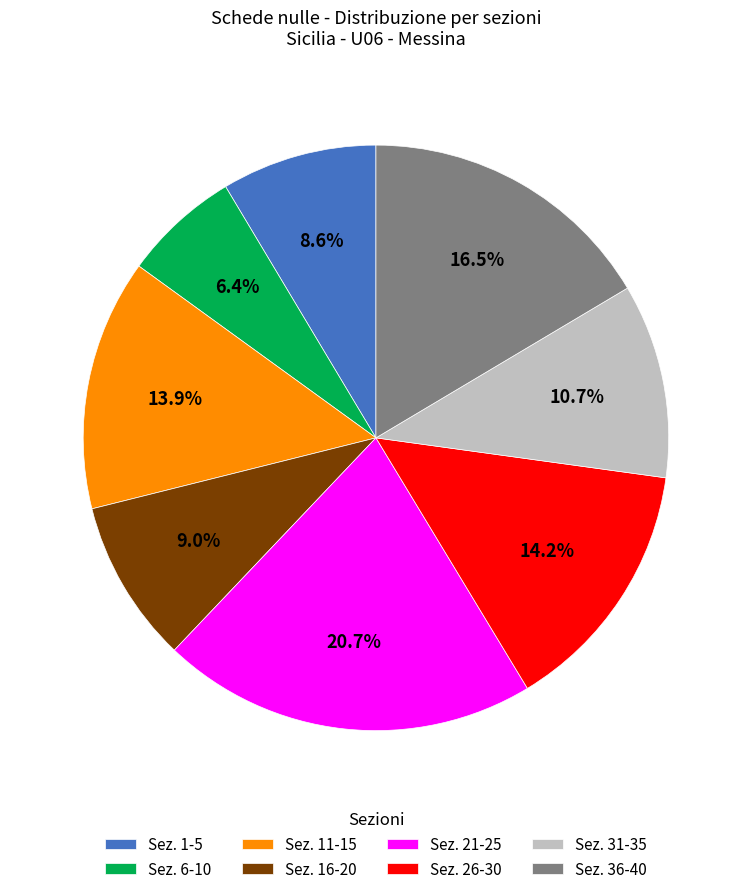

Which has a higher value, Sez. 16-20 or Sez. 36-40?

Sez. 36-40